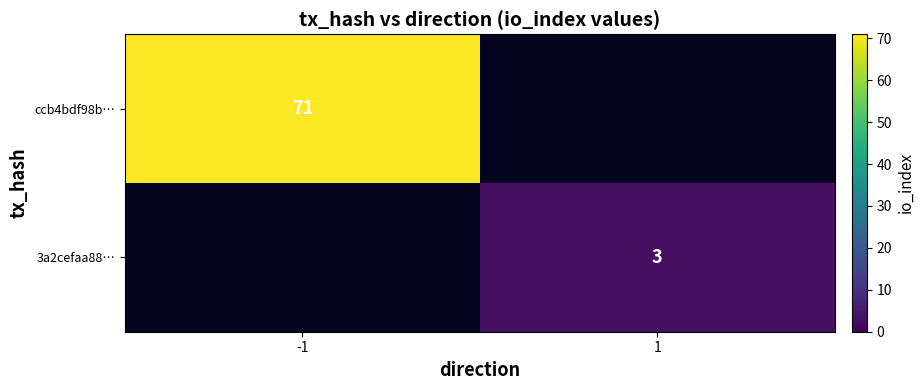

The ccb4bdf98b… series shows 71 at -1. True or false?

True